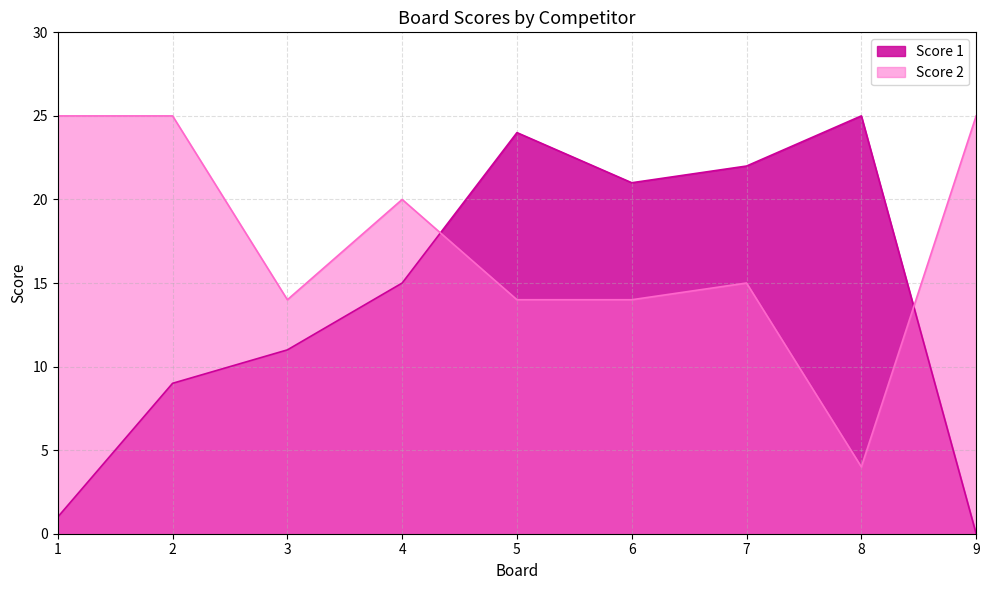

What is the value of the Score 1 point at the 4th from the left?

15